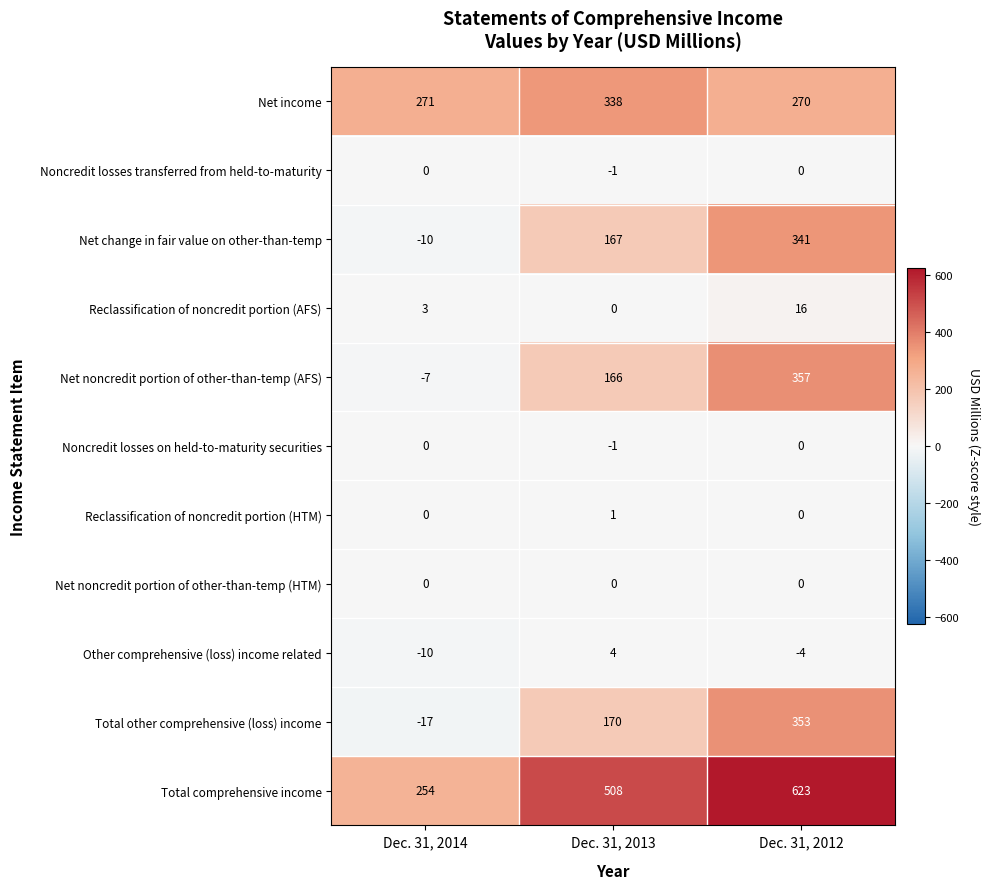

At how many categories does at least one series exceed 550?

1